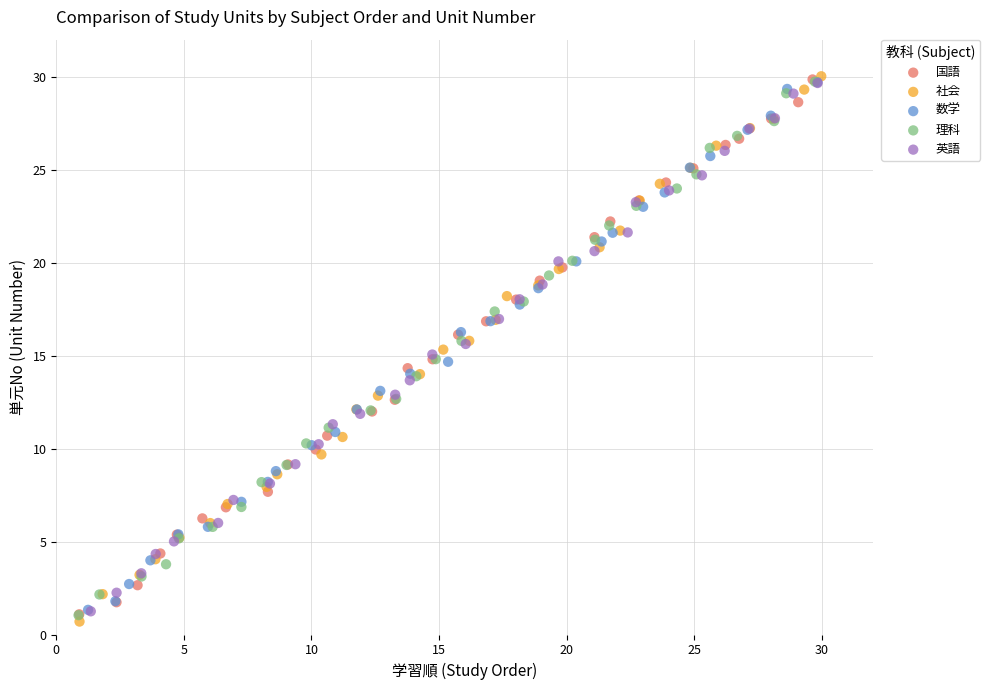

What are all the series names shown in the legend?

国語, 社会, 数学, 理科, 英語